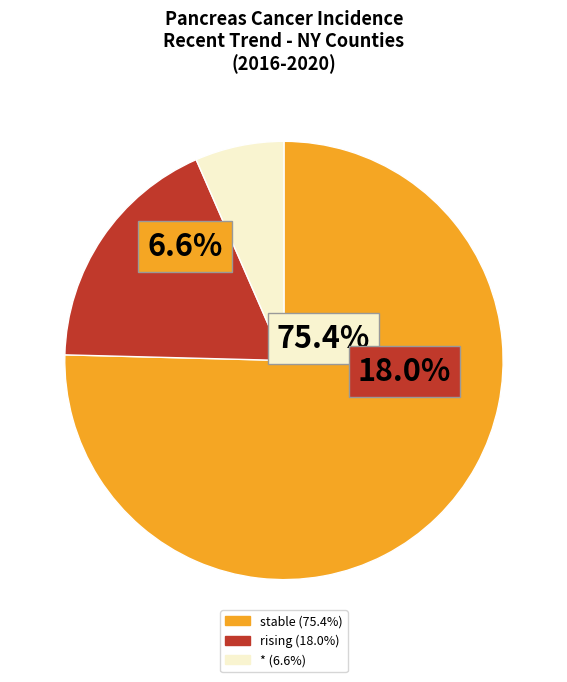

To the nearest percent, what portion does rising represent?

18%